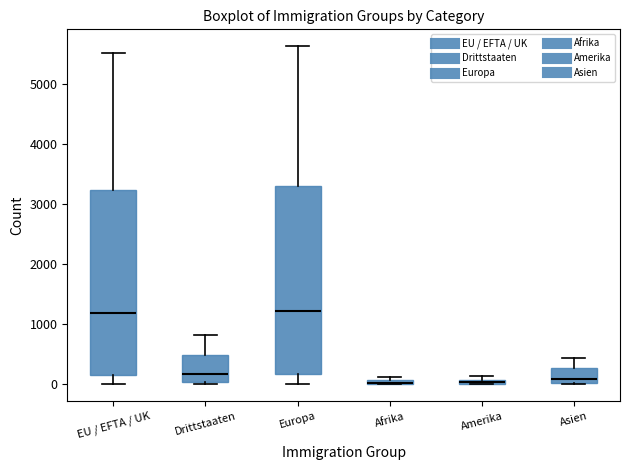

Where does the upper whisker of the box for EU / EFTA / UK end on the y-axis? The values are not printed on the chart, so give them approximately, as read against the axis.

5500